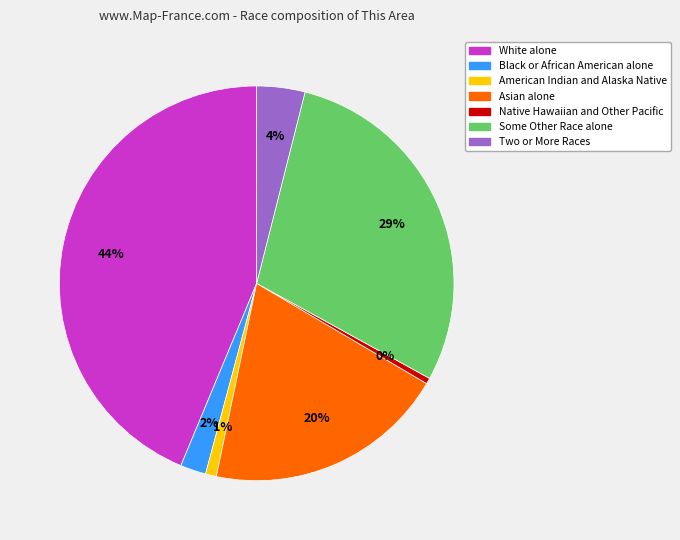

To the nearest percent, what is the combined percentage of Two or More Races and Black or African American alone?

6%